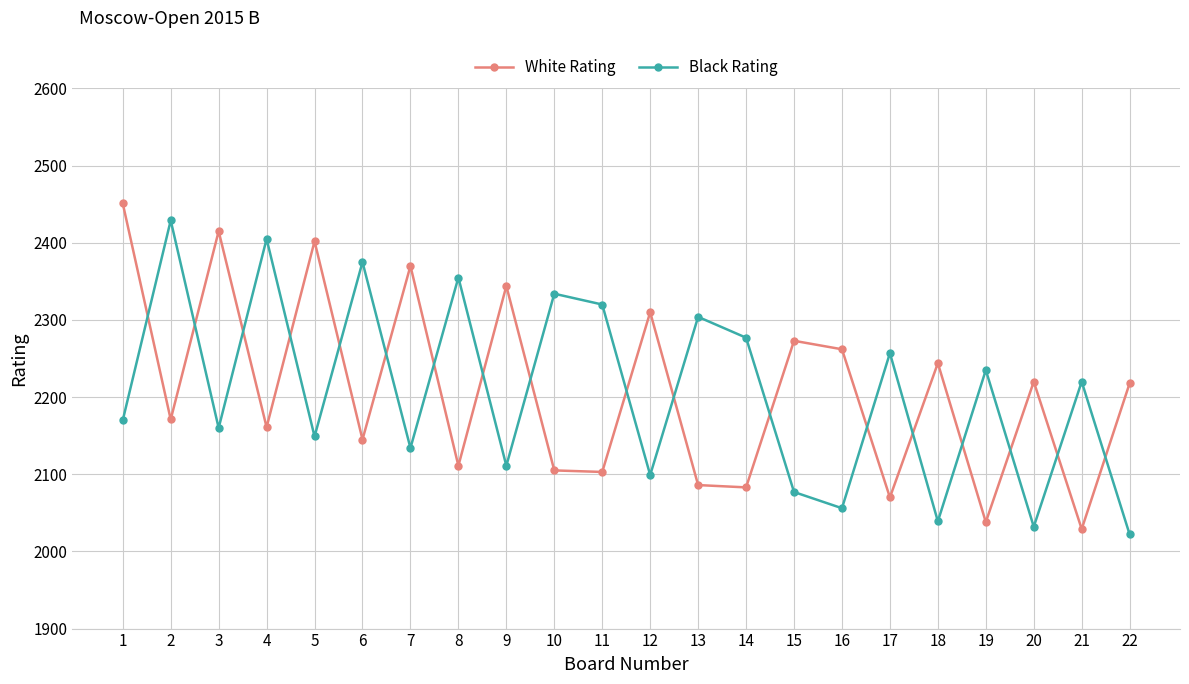

What is the lowest value of the White Rating series?

2029